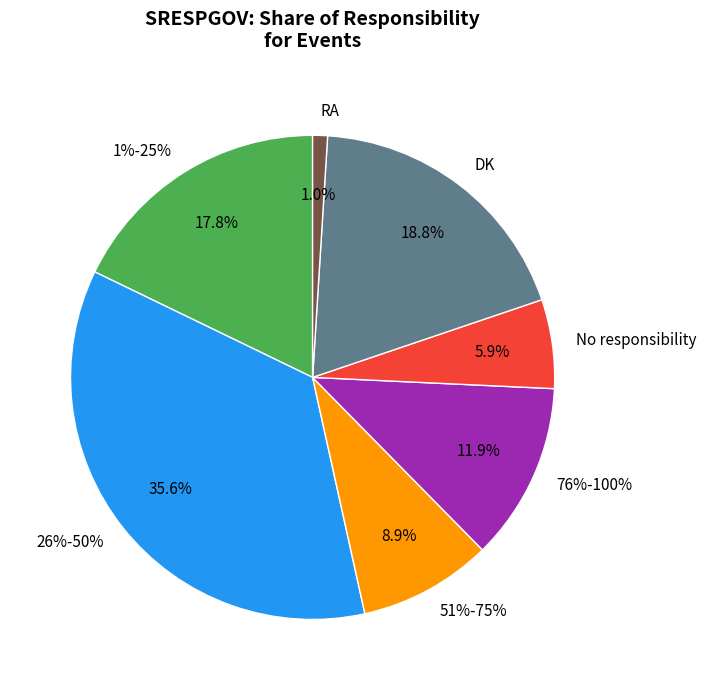

How many slices are in this pie chart?

7